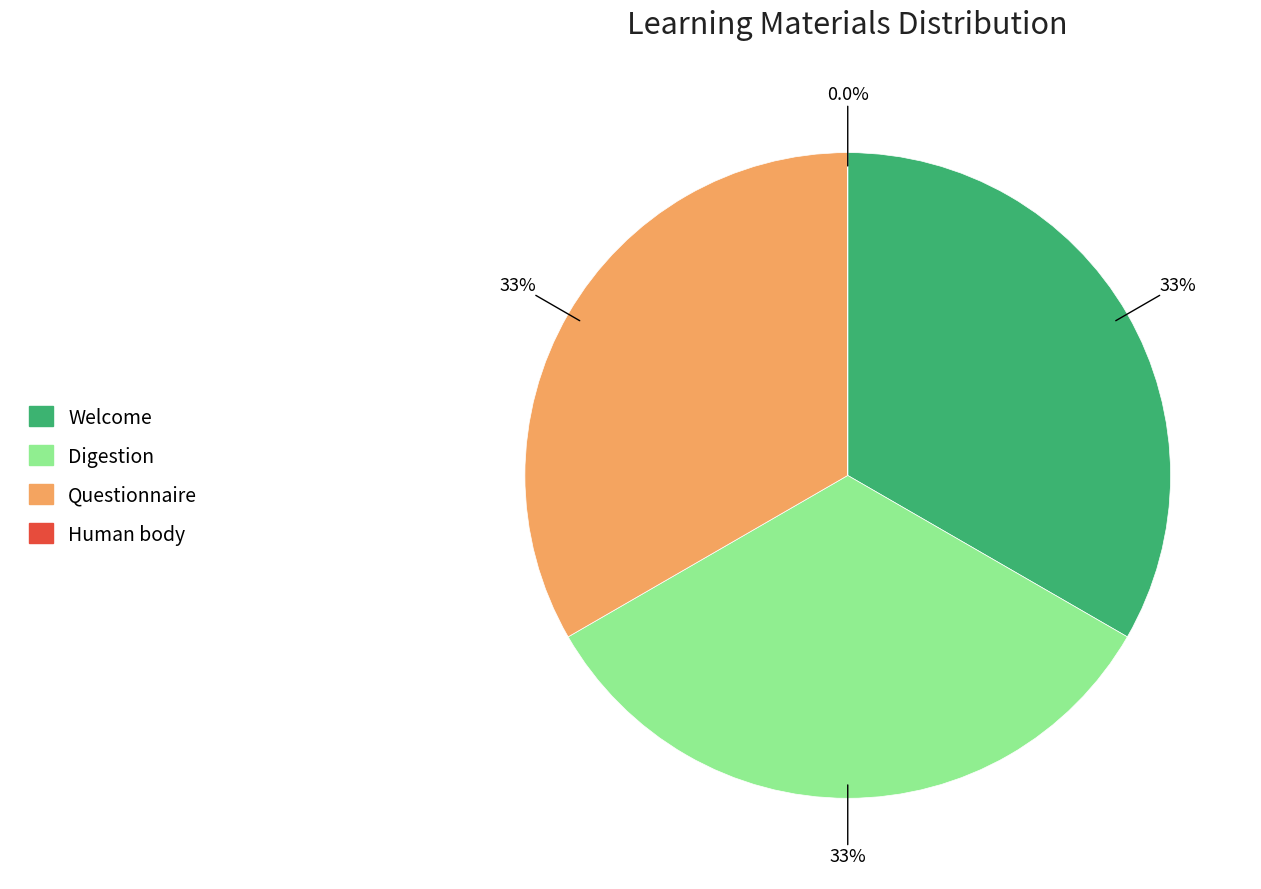

What percentage do Human body and Questionnaire together represent?

33.3%